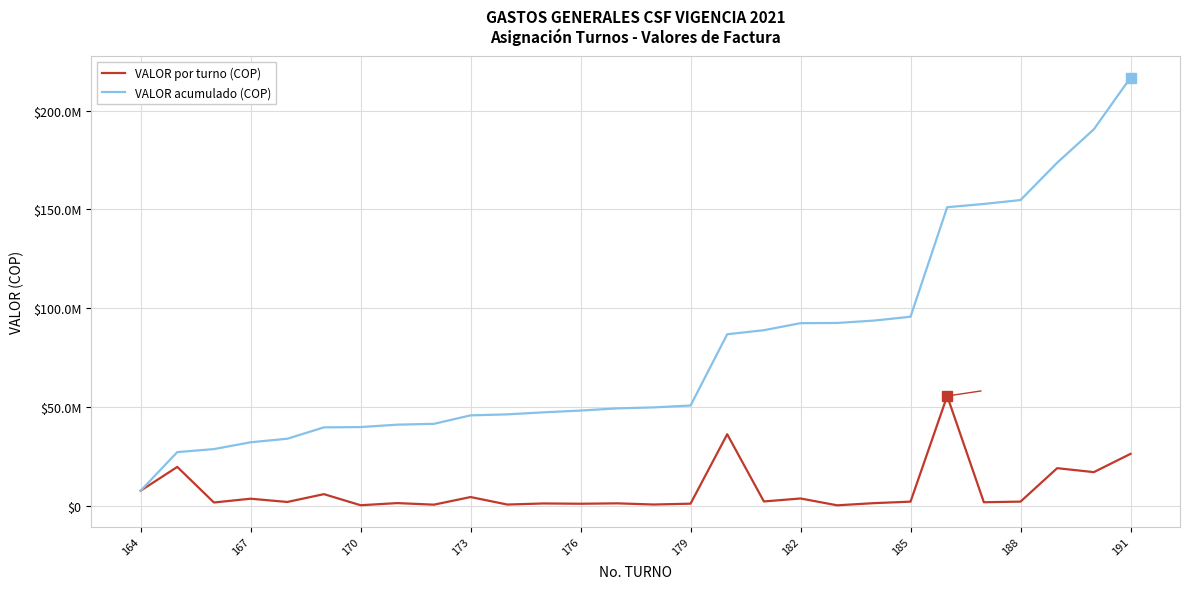

True or false: VALOR por turno (COP) and VALOR acumulado (COP) intersect in this chart.

False